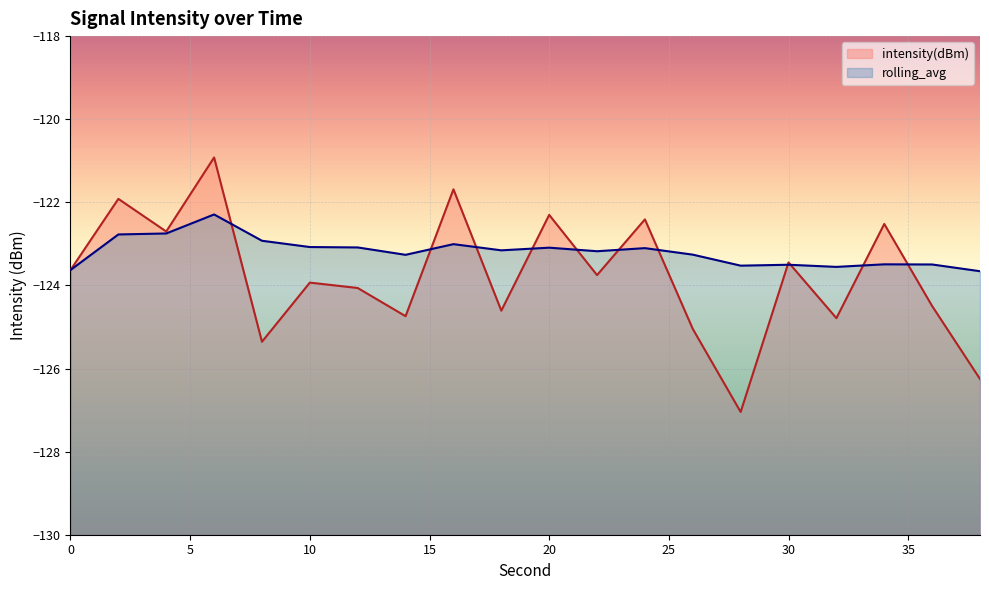

True or false: intensity(dBm) and rolling_avg cross at least once.

True